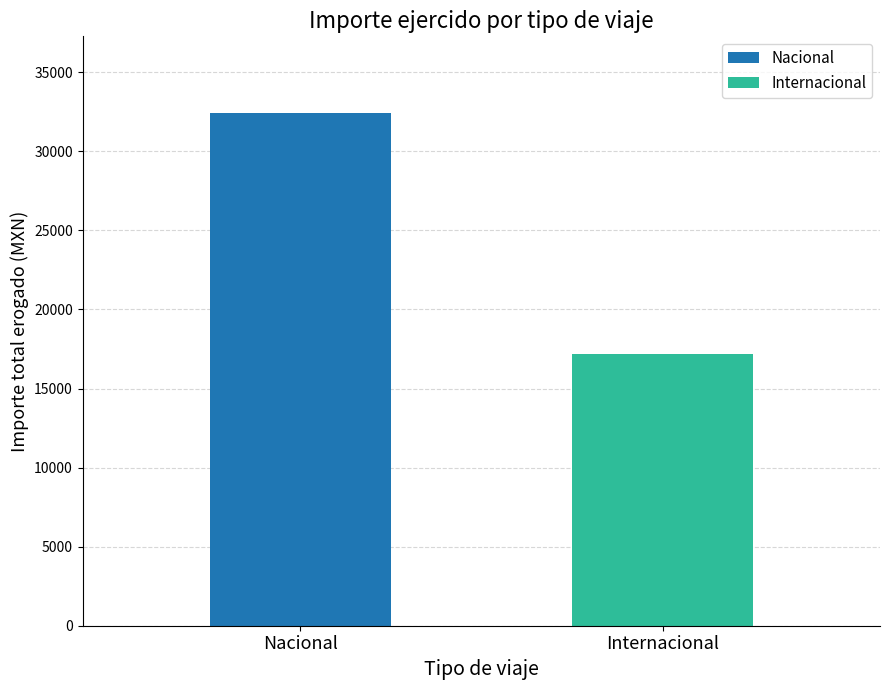

What is the minimum value for Nacional?

32412.1